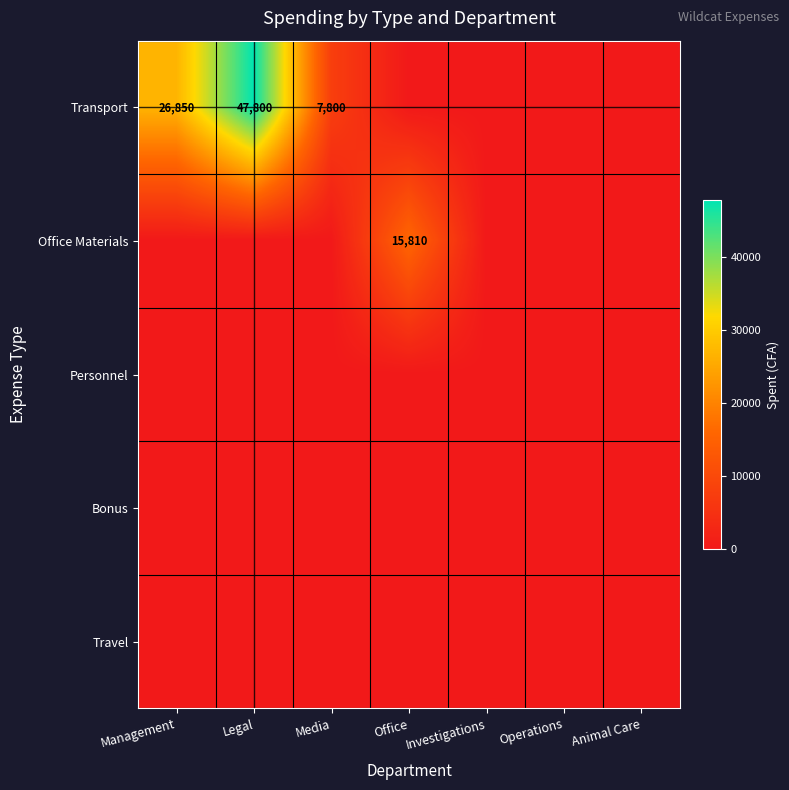

The Transport series shows 47800 at Legal. True or false?

True